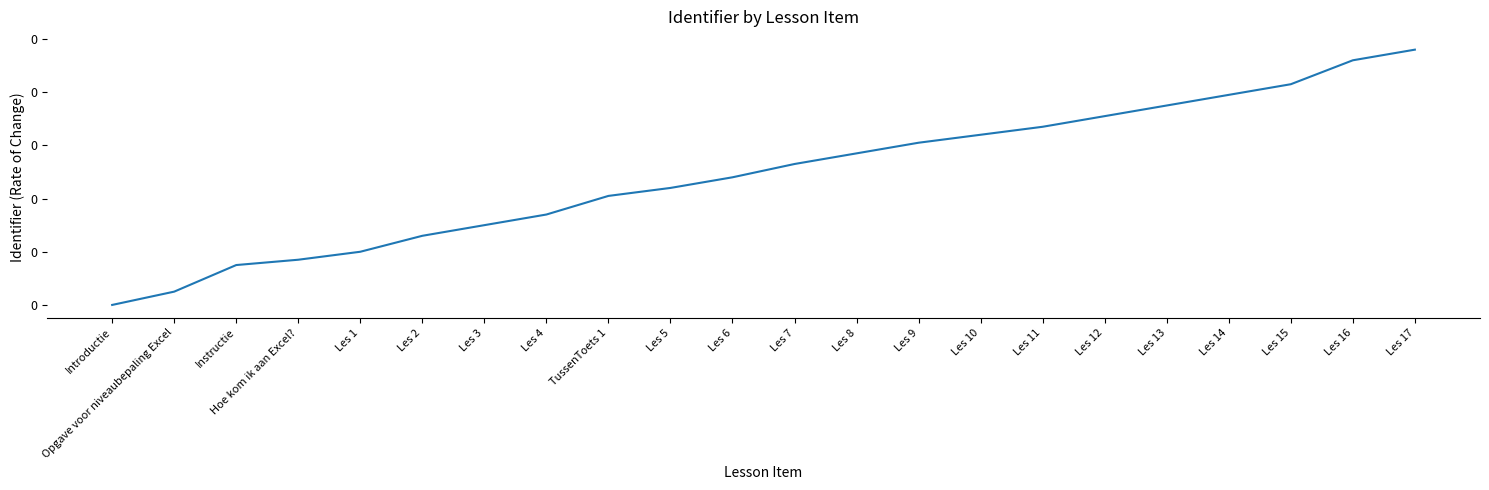

Does the chart display data point markers on the line(s)?

No